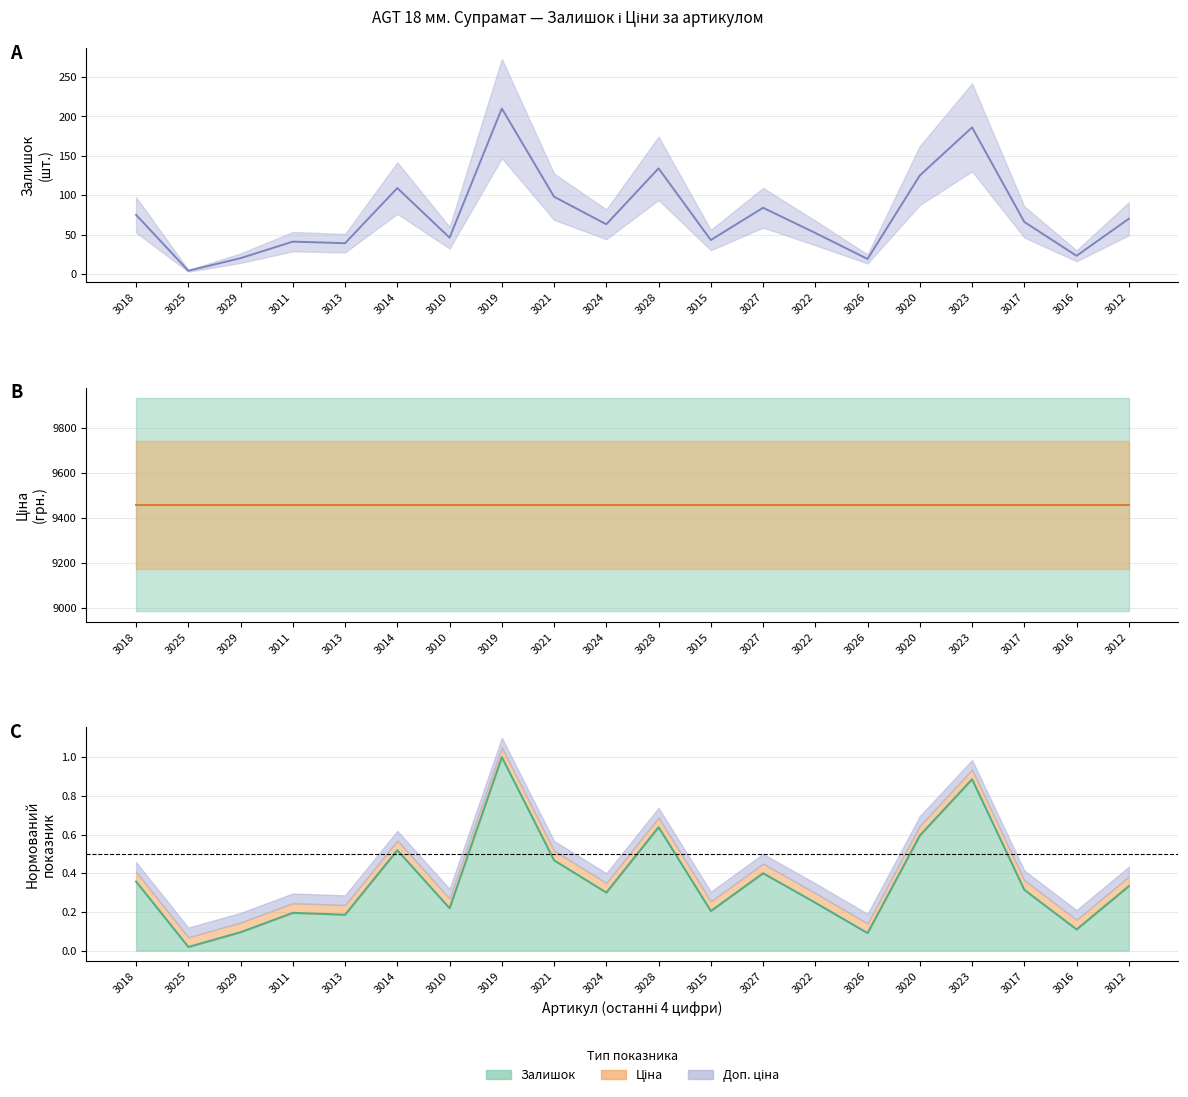

The value of Залишок at 3028 is 134.0. True or false?

True